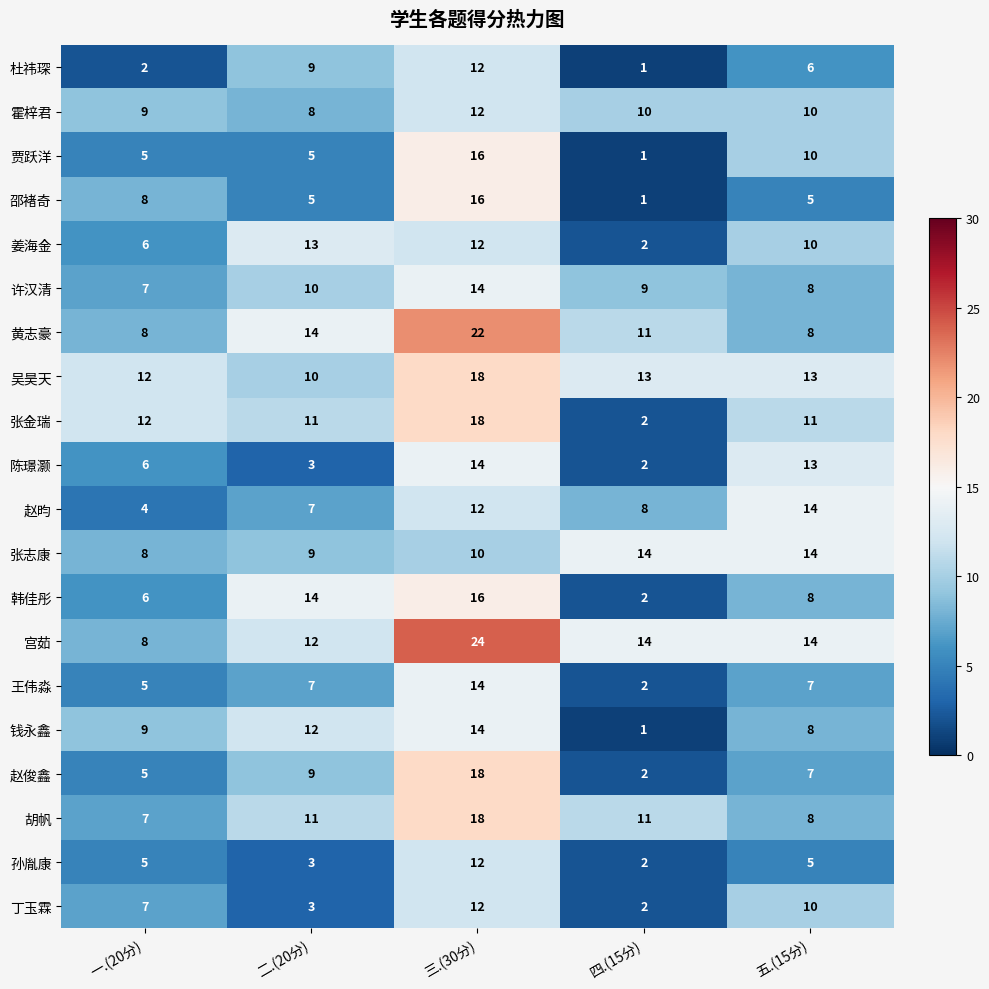

Where does the 姜海金 series first go above 10?

二.(20分)